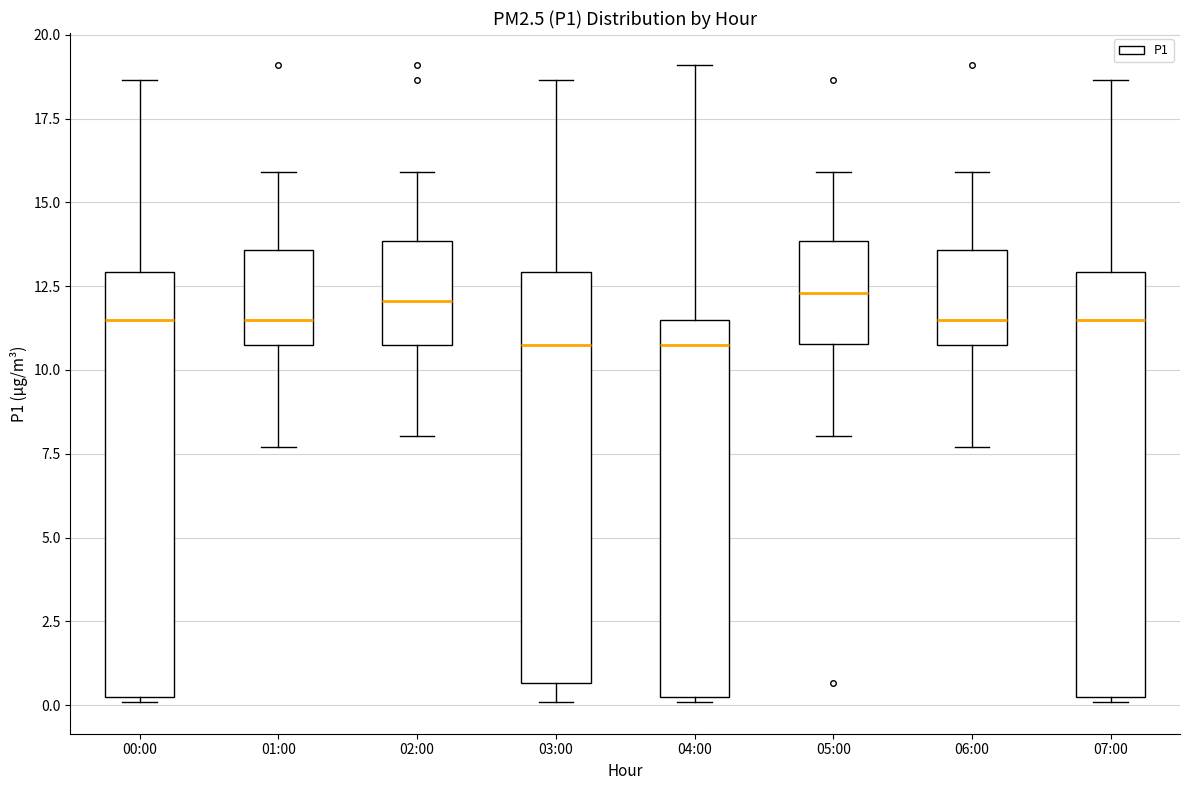

Where does the lower whisker of the box for 01:00 end on the y-axis? The values are not printed on the chart, so give them approximately, as read against the axis.

7.5